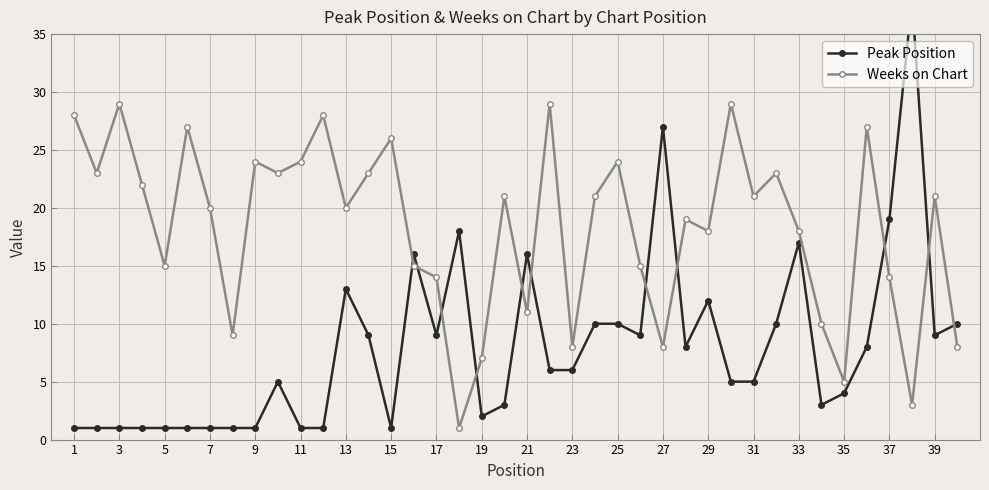

Rank the series by their maximum value, from lowest to highest.

Weeks on Chart, Peak Position